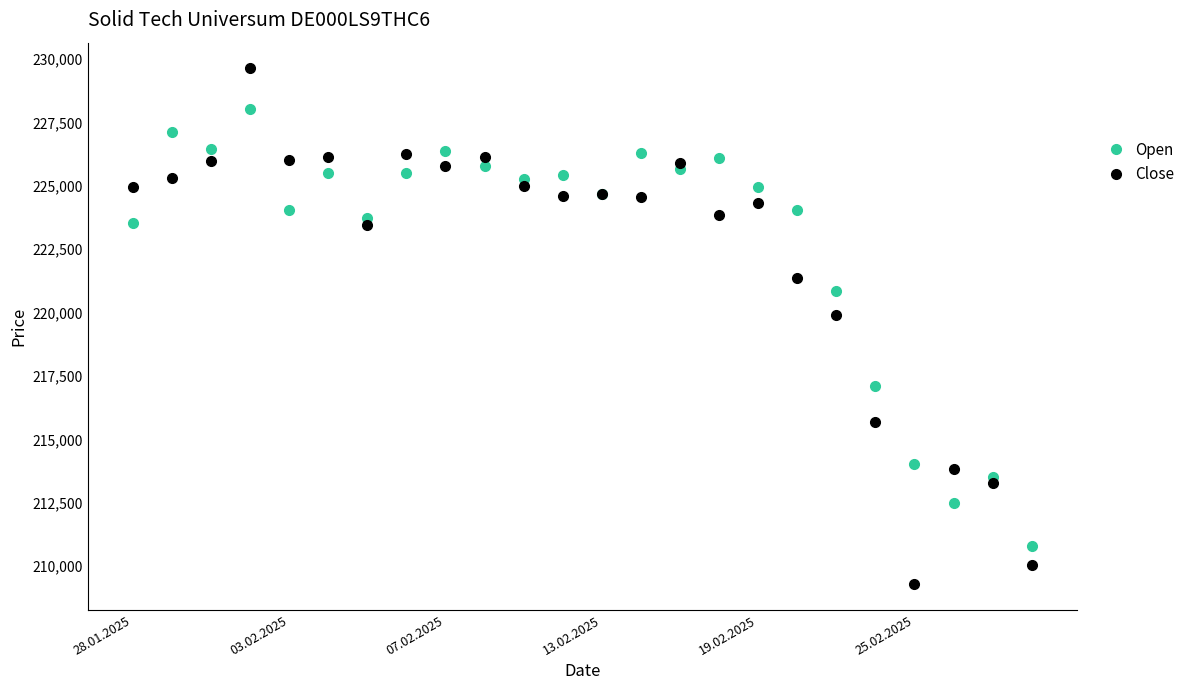

Which series has the widest spread of values?

Close